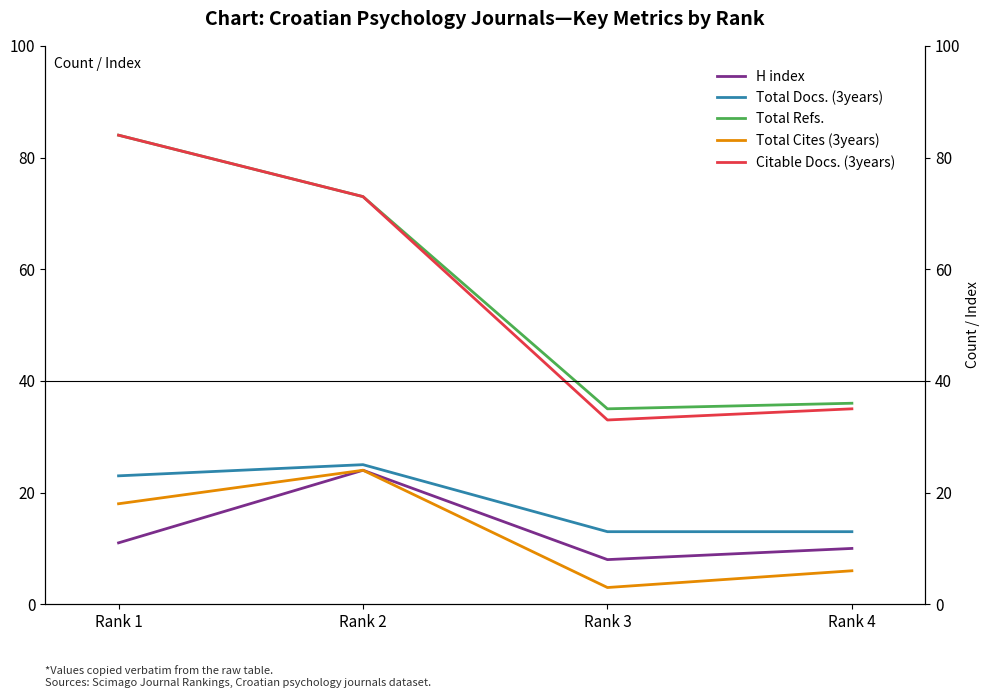

How many data points in Total Docs. (3years) are above 23?

1